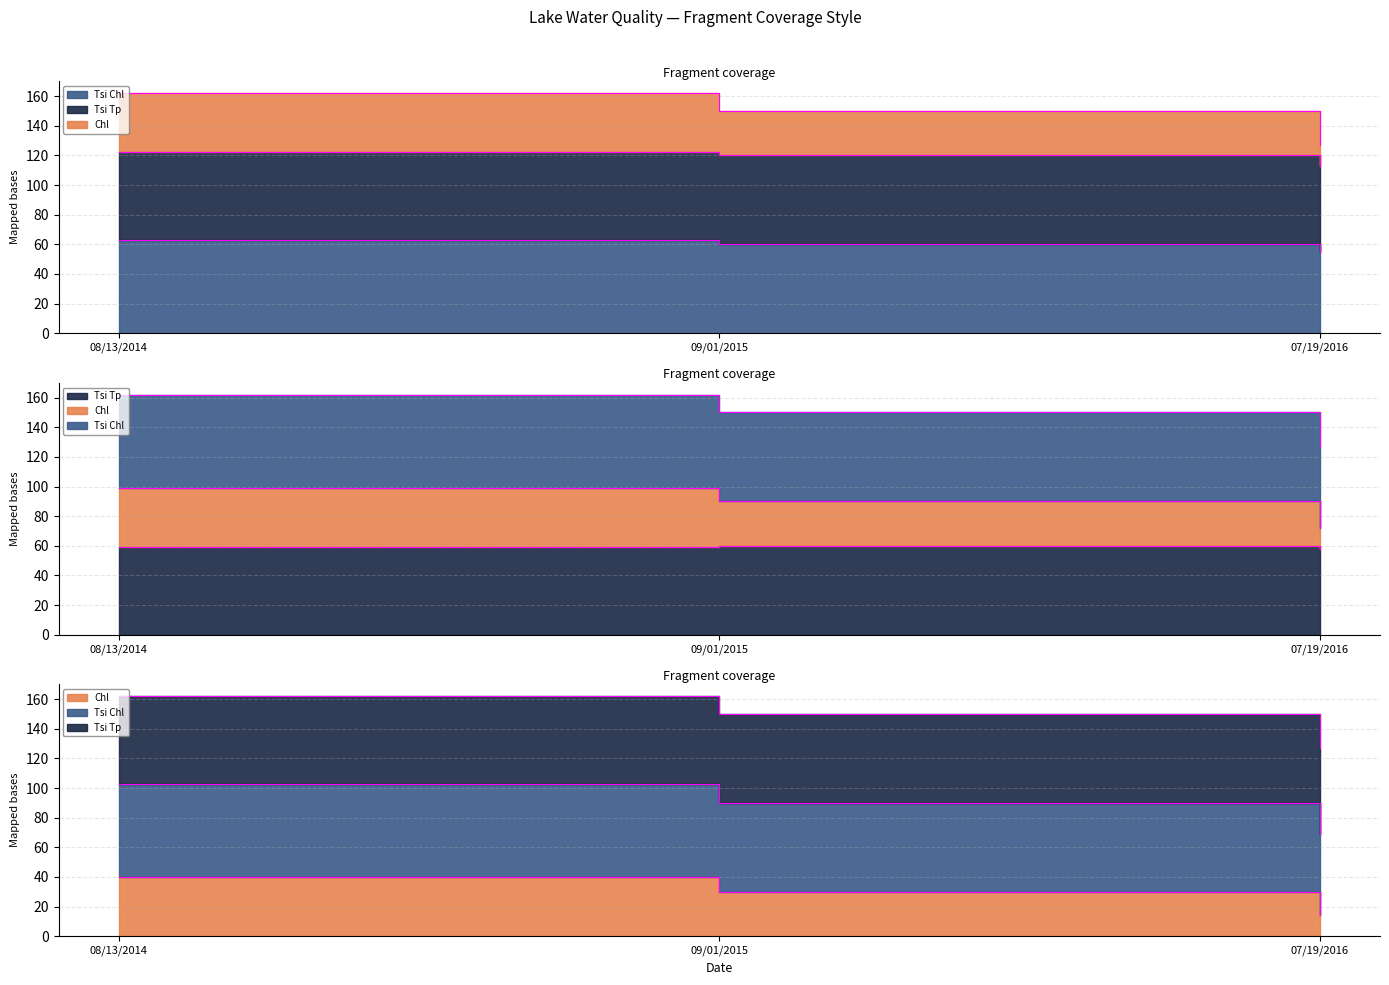

Reading left to right, extract all data points from this chart.

Chl: 40	30	14
Tsi Tp: 59	60	58
Tsi Chl: 63	60	55